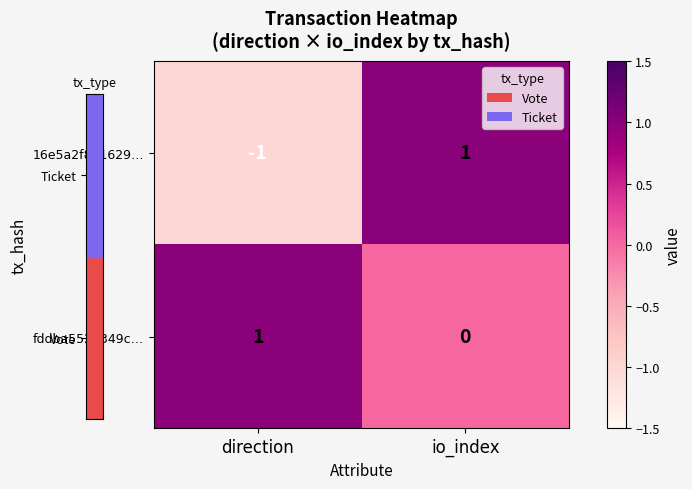

At how many categories does at least one series exceed 0?

2